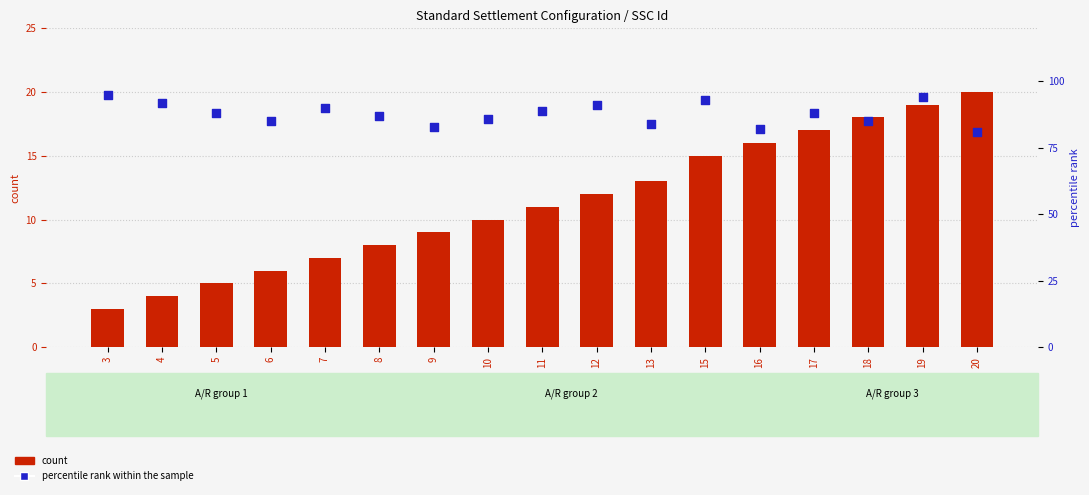

Which series reaches the maximum Y coordinate?

percentile rank within the sample